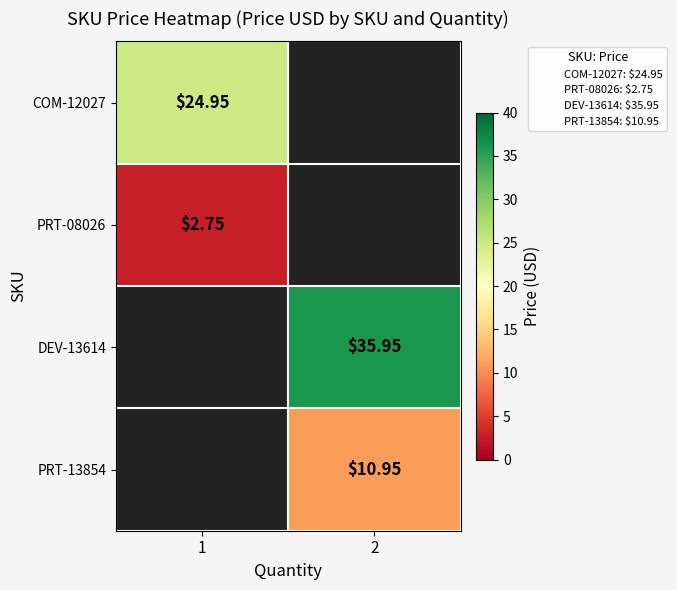

At which label is row_1 closest to 2?

1